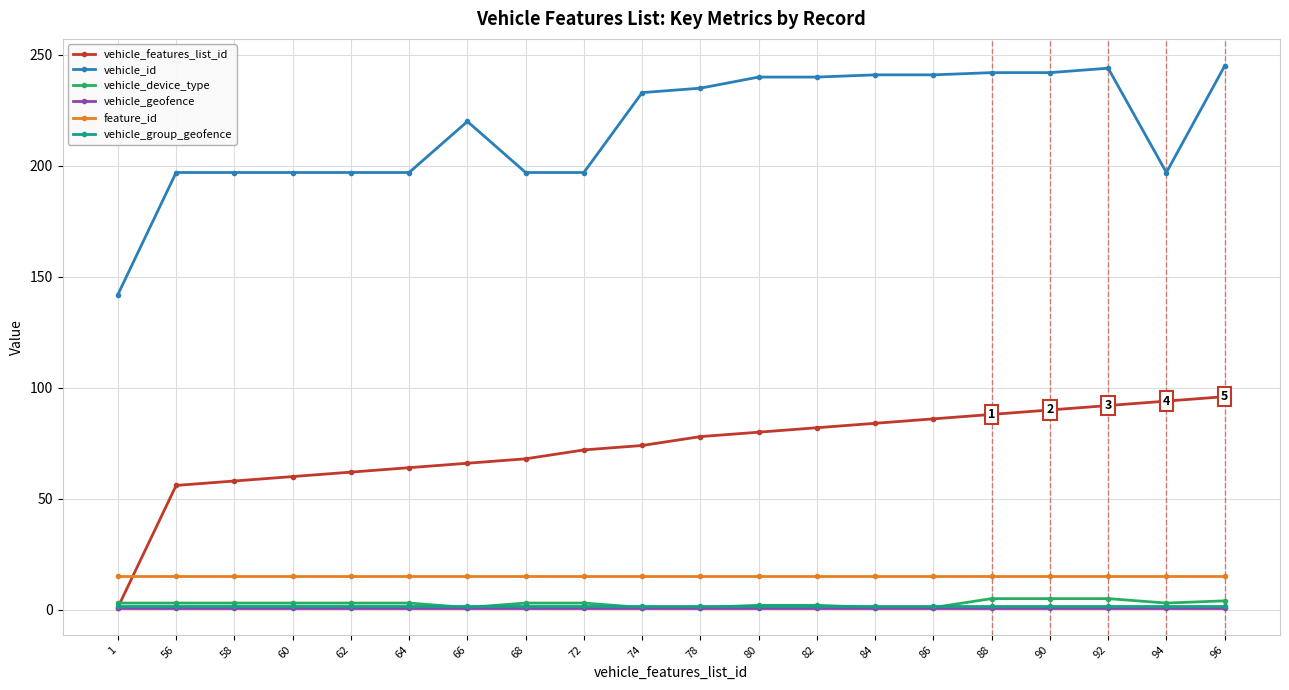

What is the spread (max minus min) of values at 90?

241.1